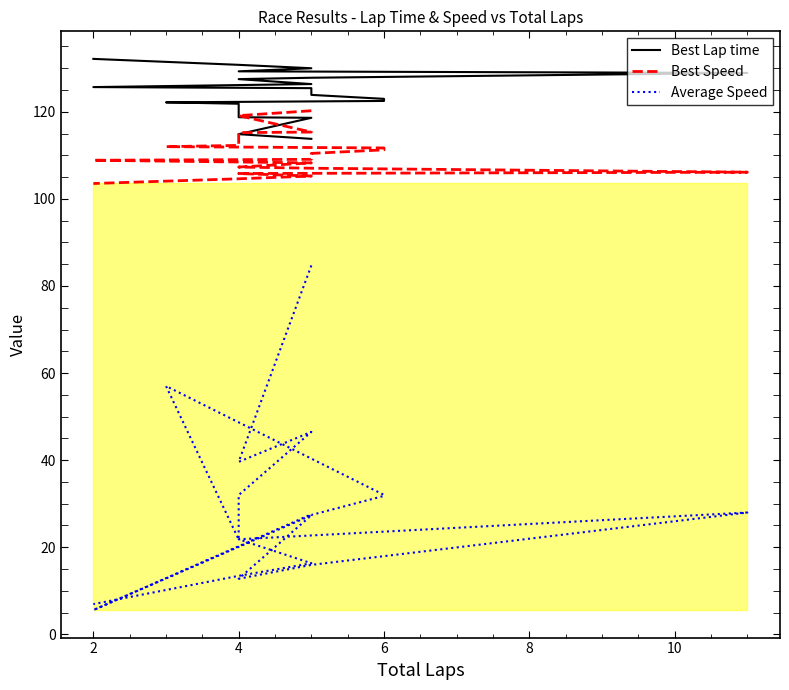

True or false: Best Speed has more than 2 interior local peaks.

False